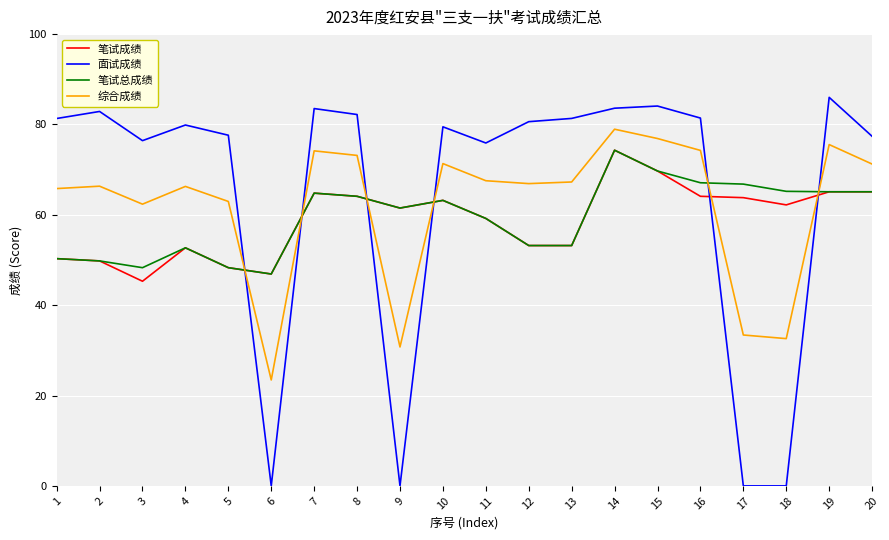

How many lines are shown in the chart?

4